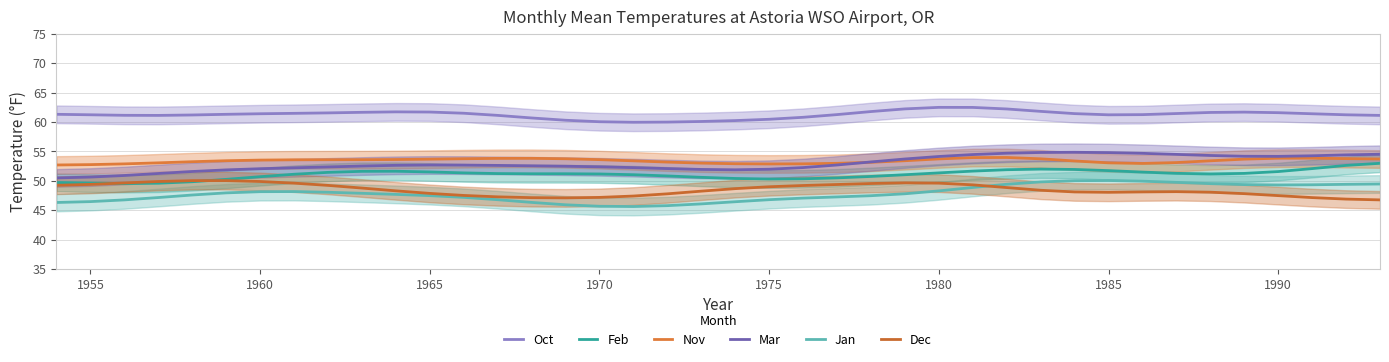

How many data points does each series have?

40